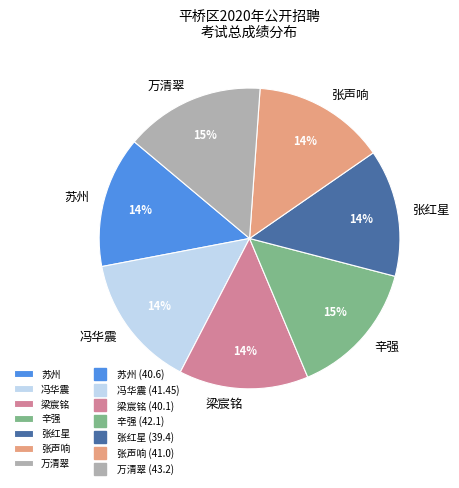

What is the ratio of the value at 万清翠 to the value at 辛强?

1.0